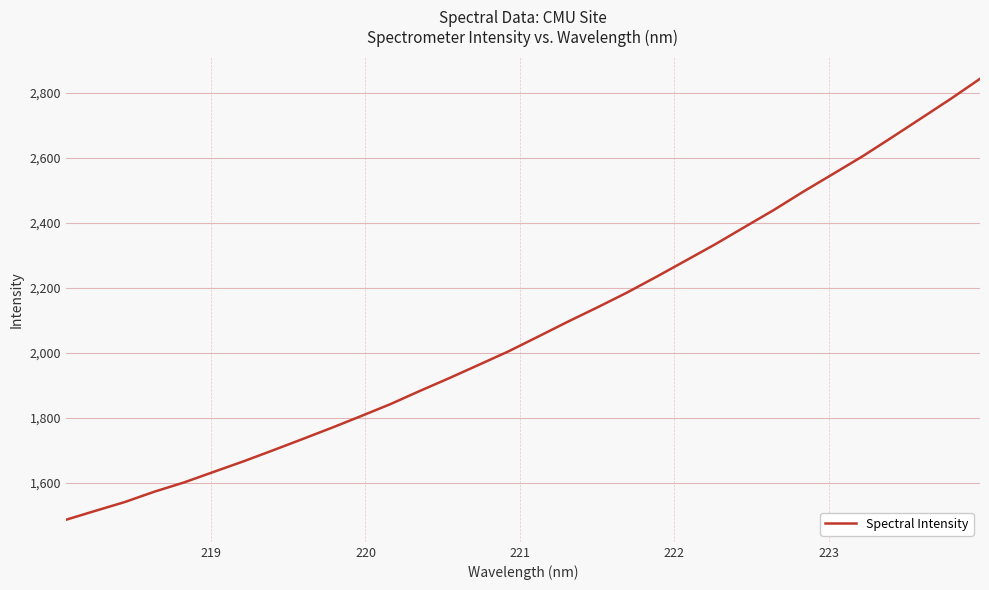

What is the difference between the second highest and second lowest values?

1267.7